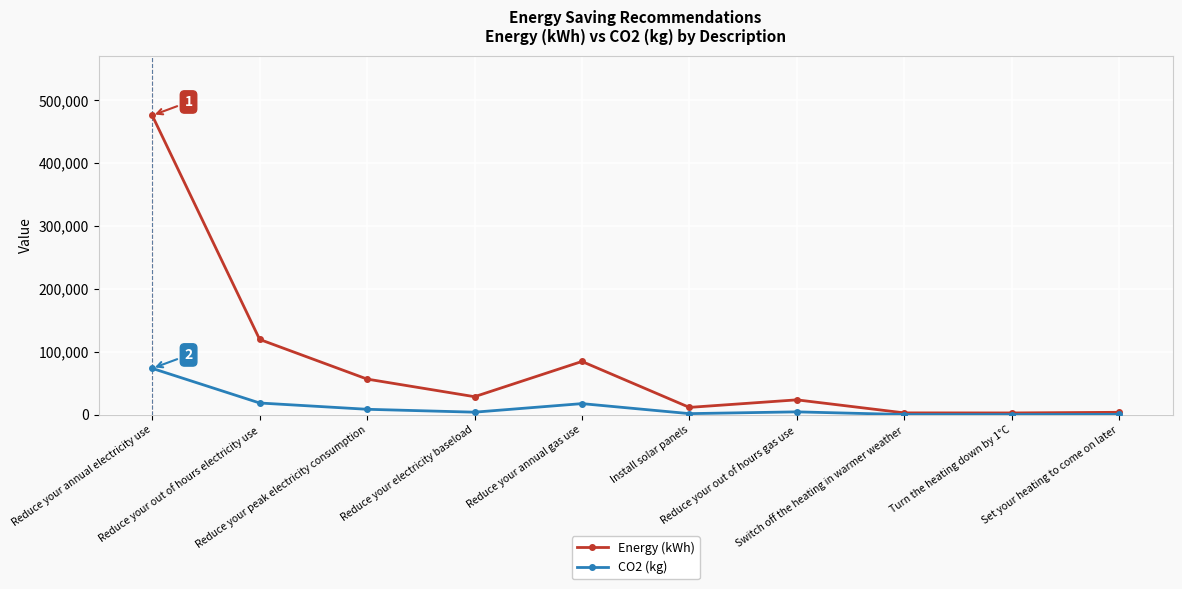

How many interior local valleys does the Energy (kWh) series have?

3